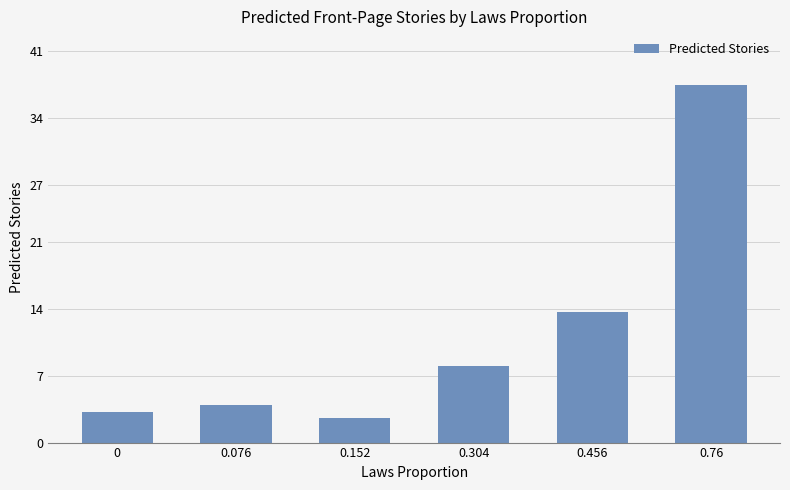

What is the average value?

11.5